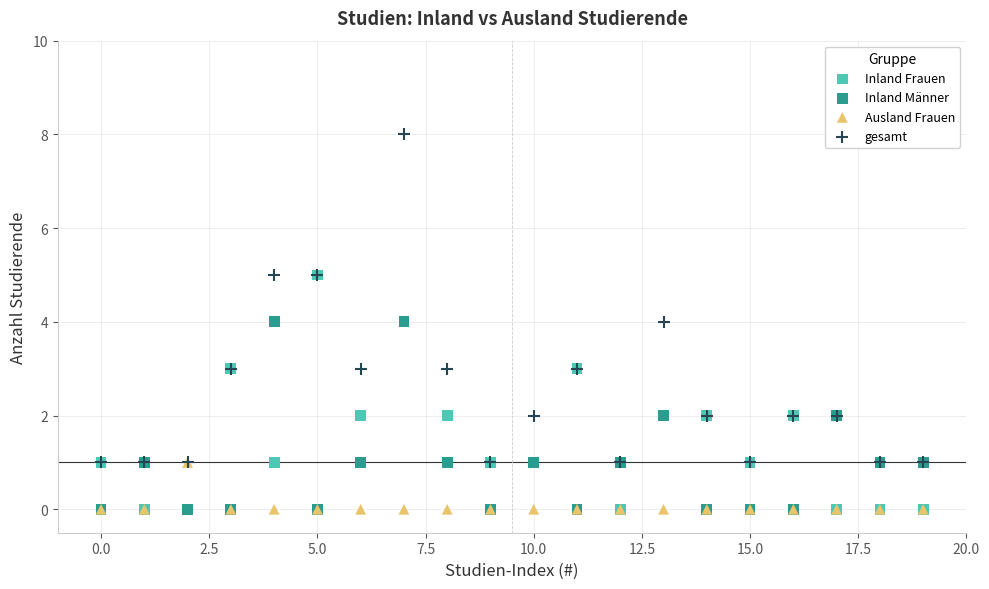

Which series has the largest Y range (max minus min)?

gesamt